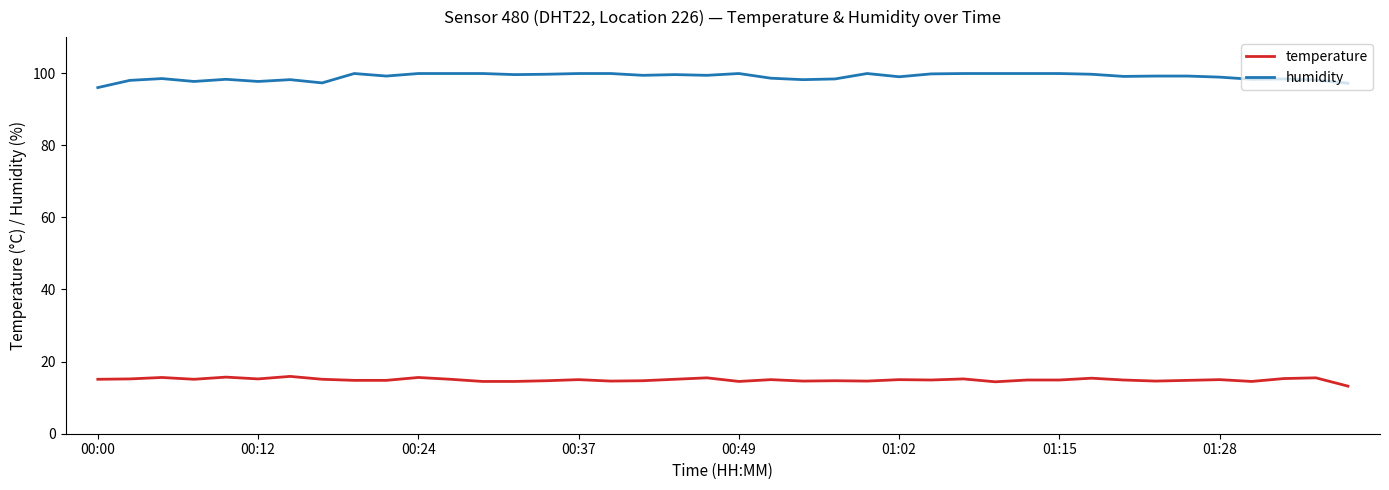

What is the smallest value displayed?

13.2